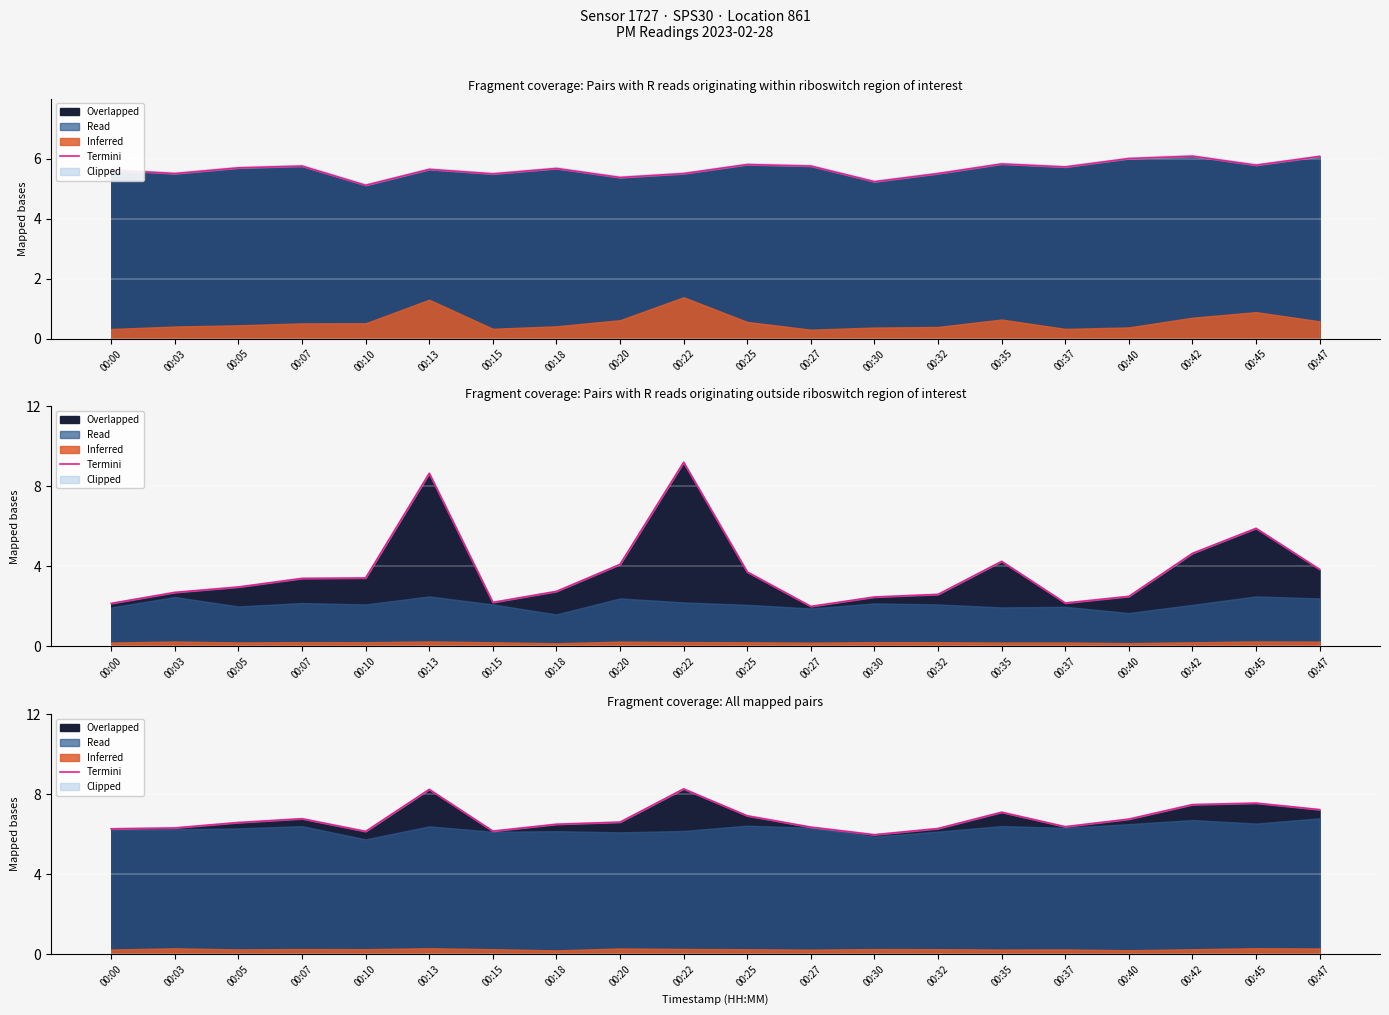

Reading left to right, extract all data points from this chart.

6.3	6.3	6.6	6.8	6.1	8.2	6.2	6.5	6.6	8.3	6.9	6.3	6.0	6.3	7.1	6.4	6.8	7.5	7.6	7.2